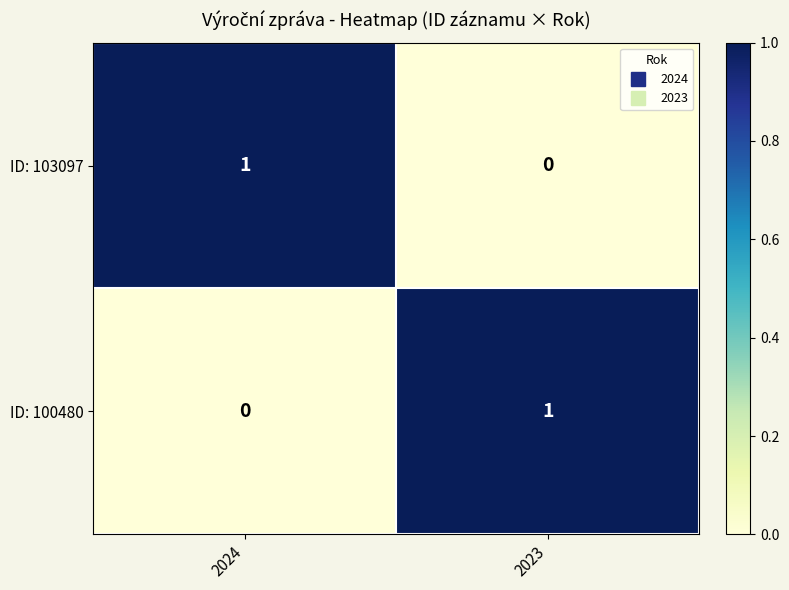

At how many categories does at least one series exceed 0?

2